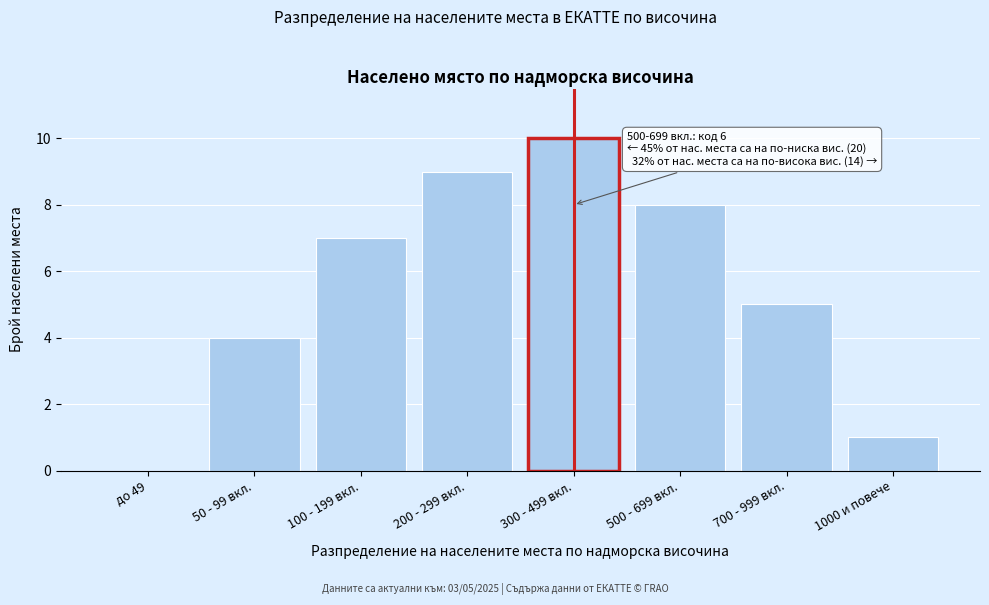

Reading left to right, extract all data points from this chart.

до 49=0	50 - 99 вкл.=4	100 - 199 вкл.=7	200 - 299 вкл.=9	300 - 499 вкл.=10	500 - 699 вкл.=8	700 - 999 вкл.=5	1000 и повече=1